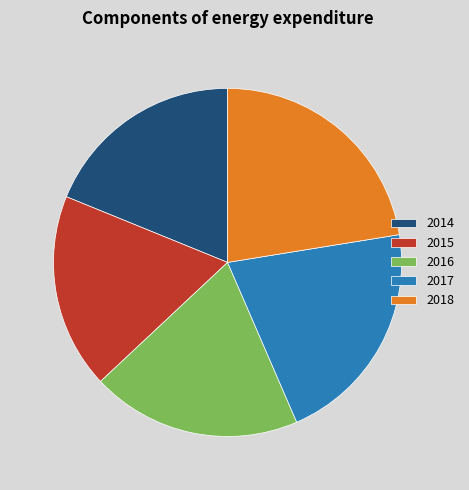

What is the smallest slice in the pie chart?

2015